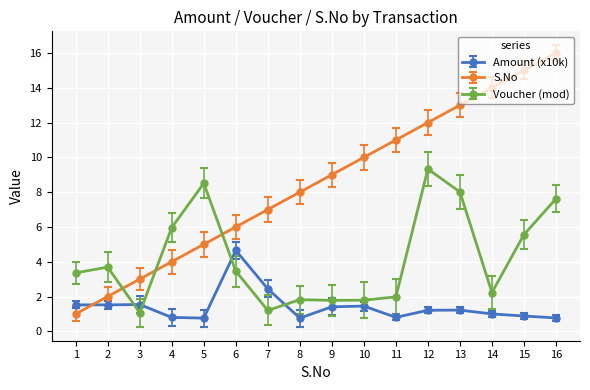

At which category is the sum across all series the highest?

16